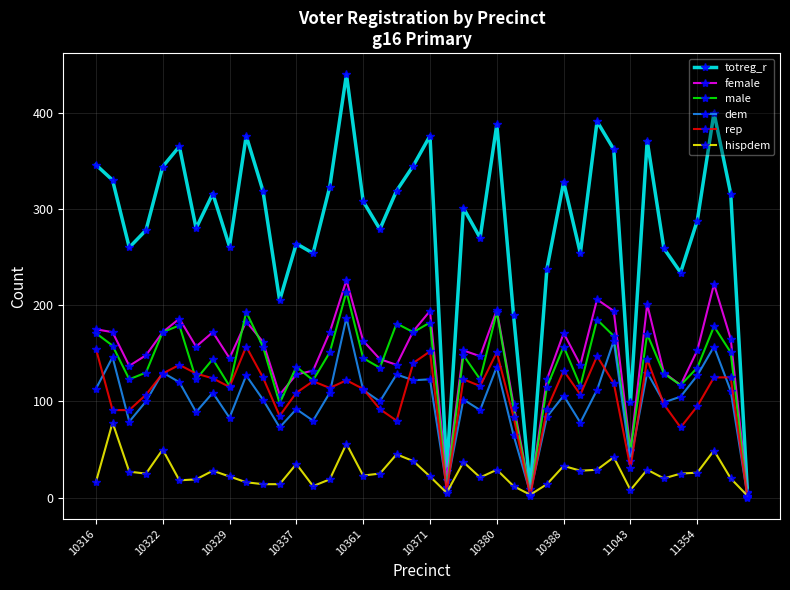

Which series has the largest range (max minus min)?

totreg_r